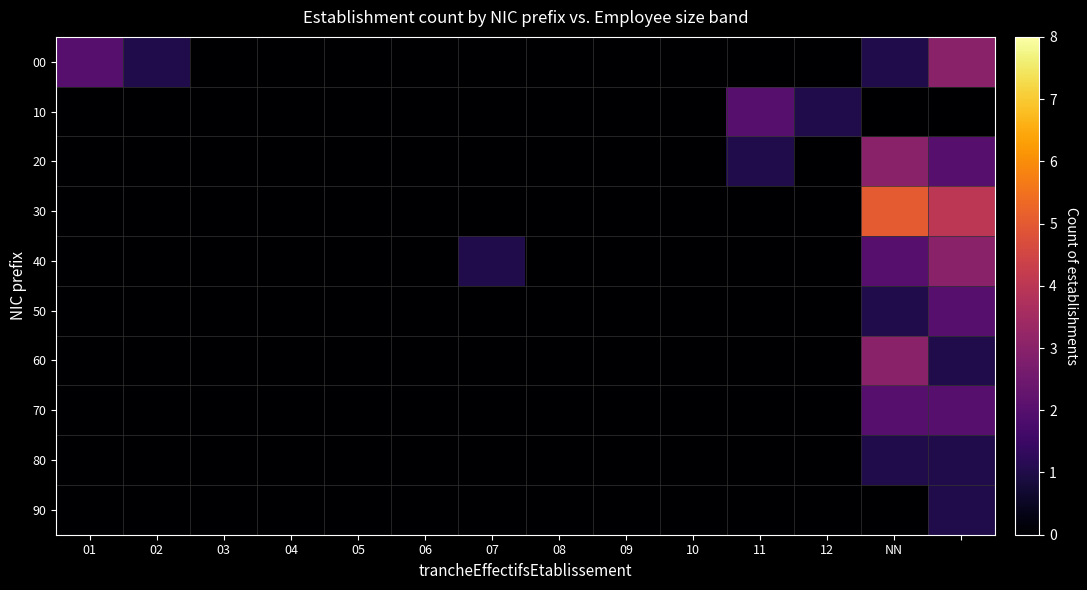

Which series has the widest spread of values?

30